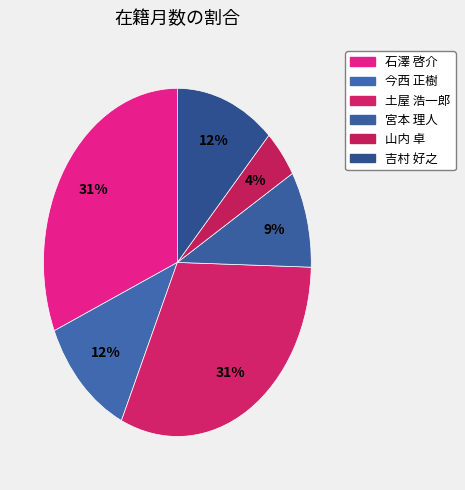

To the nearest percent, what is the average slice percentage?

17%